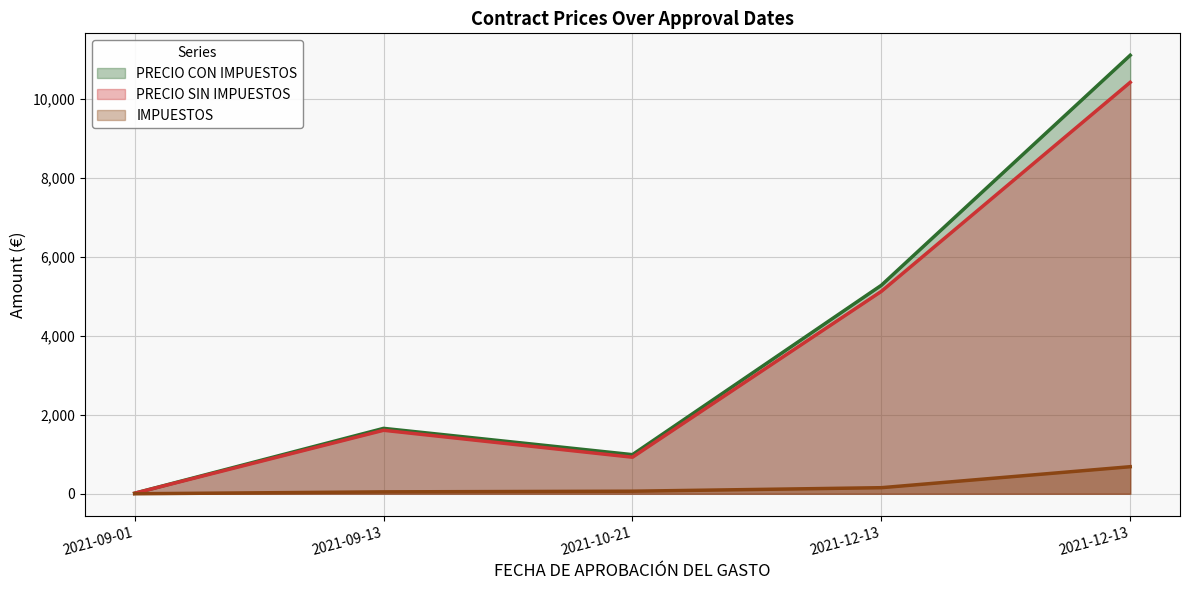

Is it true that IMPUESTOS equals 17.9 at 2021-09-13?

False